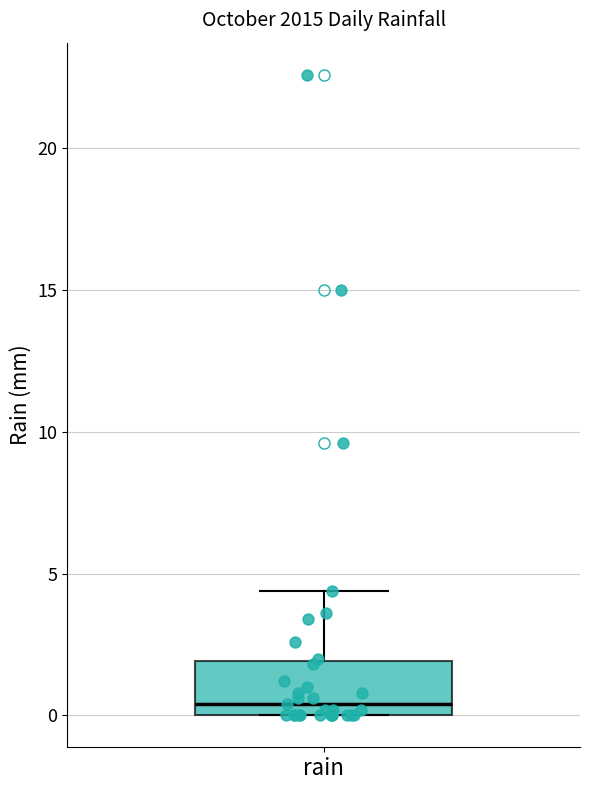

Where does the median line of the box for rain sit on the y-axis? The values are not printed on the chart, so give them approximately, as read against the axis.

0.5